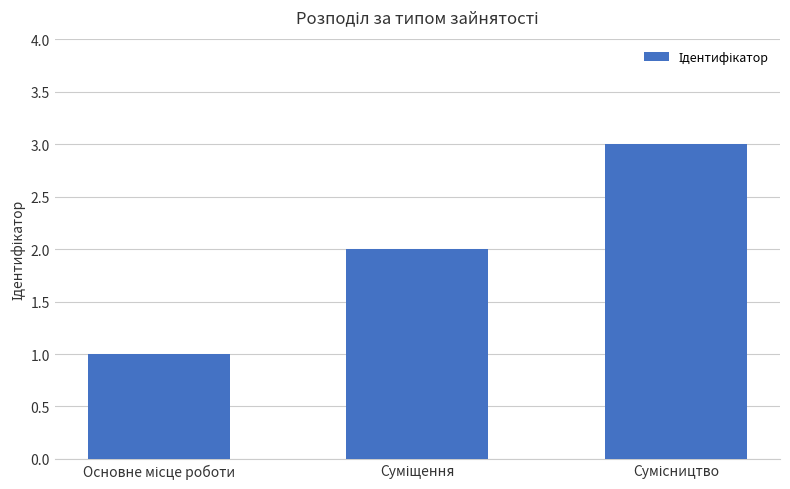

What is the sum of all values?

6